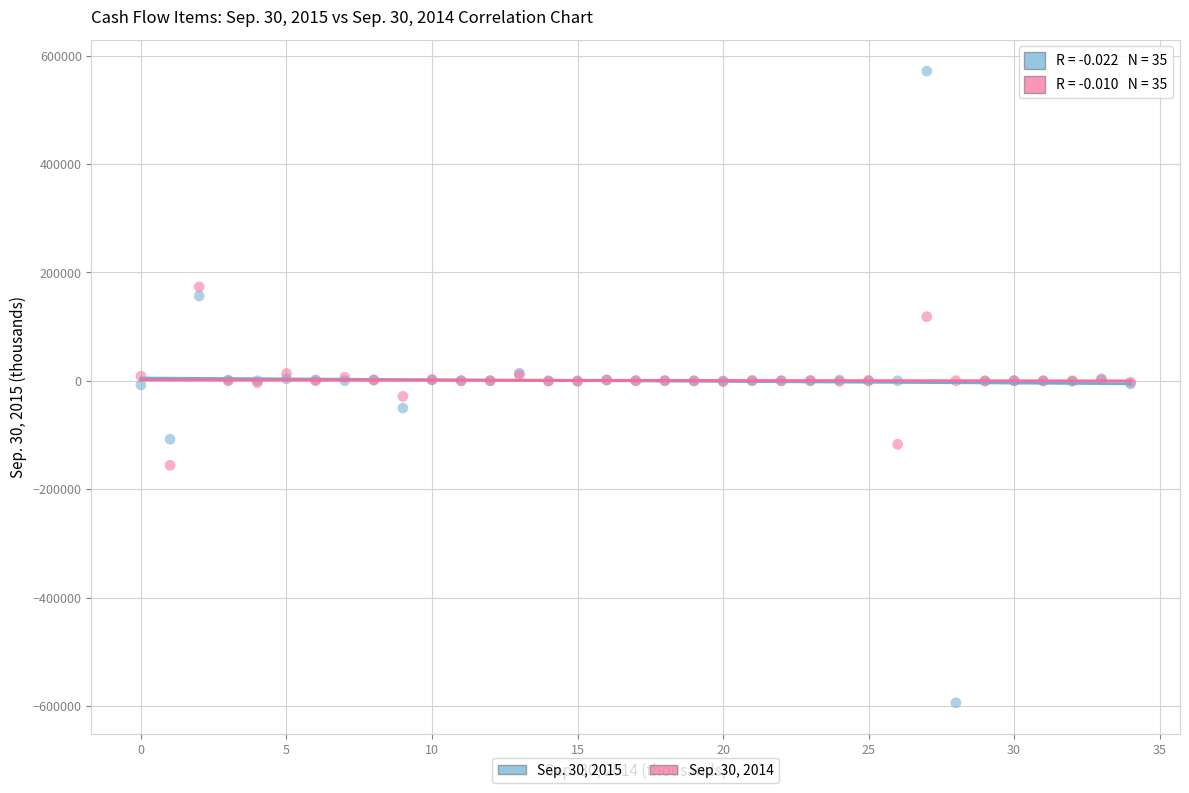

Which series contains the lowest Y value?

Sep. 30, 2015